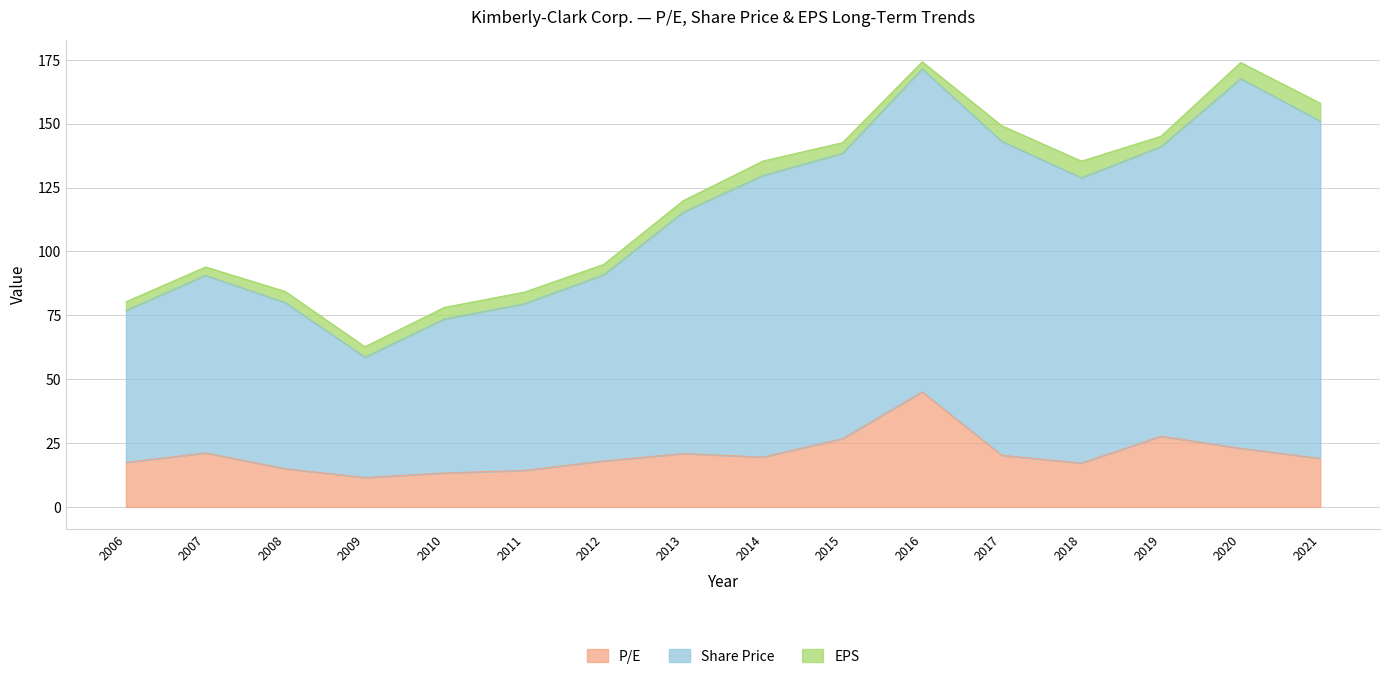

True or false: Share Price and P/E cross at least once.

False